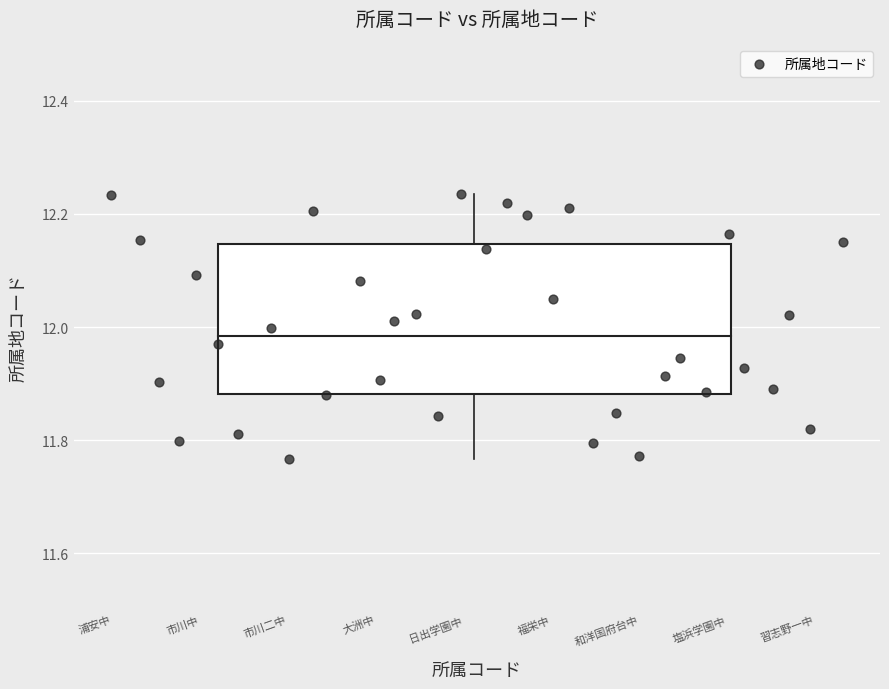

What is the range of Y values (max minus min)?

0.5